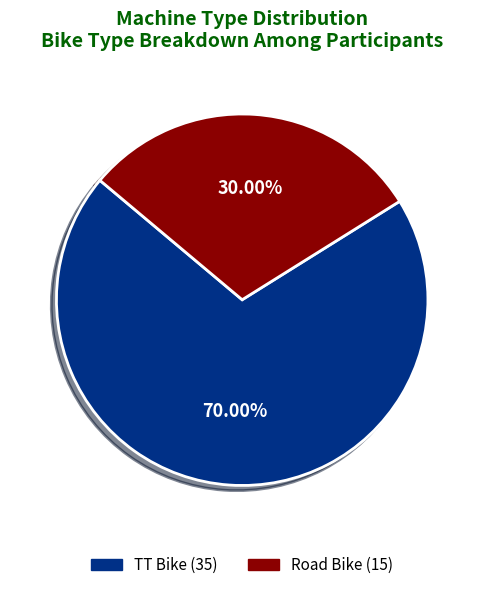

Count the number of slices in the pie.

2